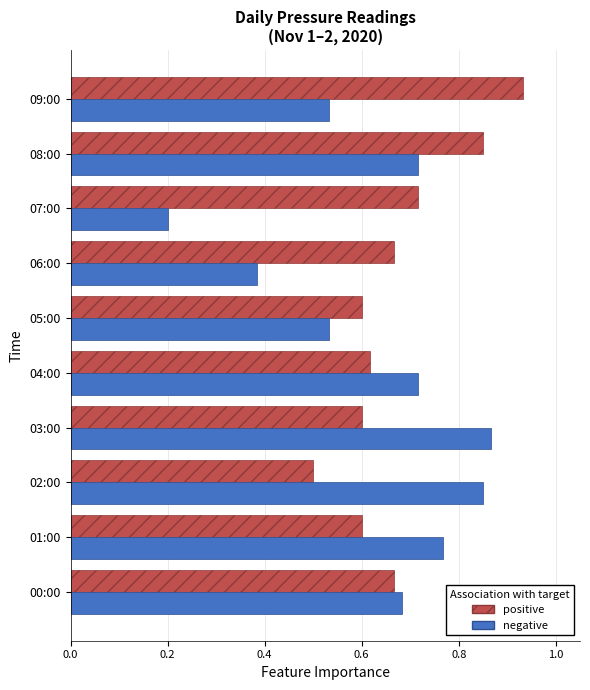

Which category has the highest value across all series?

09:00